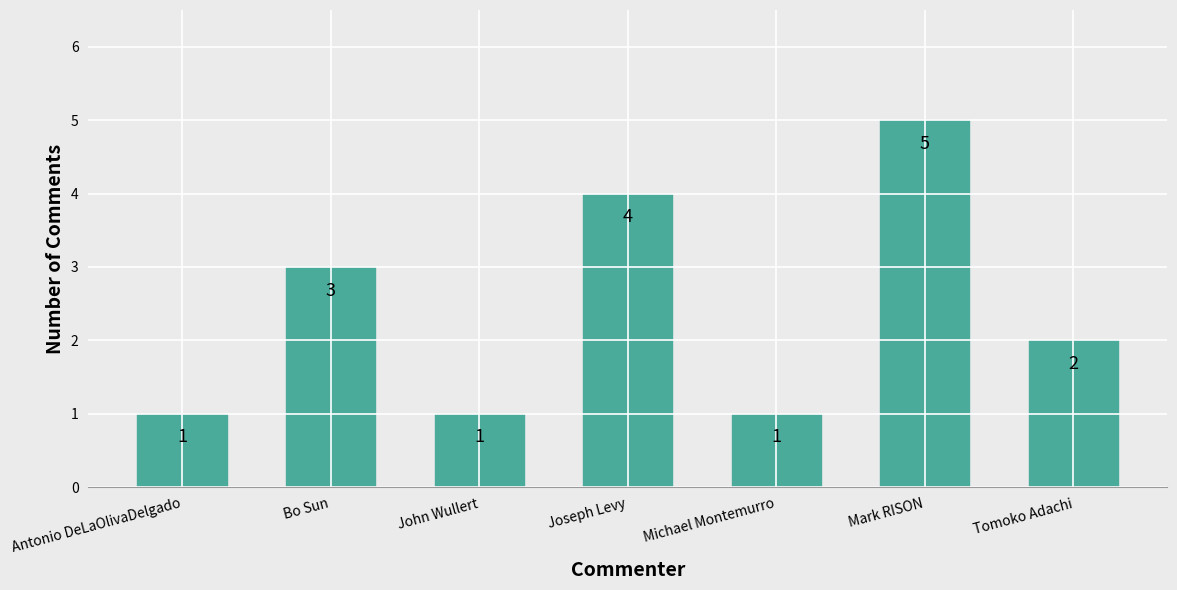

What is the change in value from Antonio DeLaOlivaDelgado to Joseph Levy?

+3